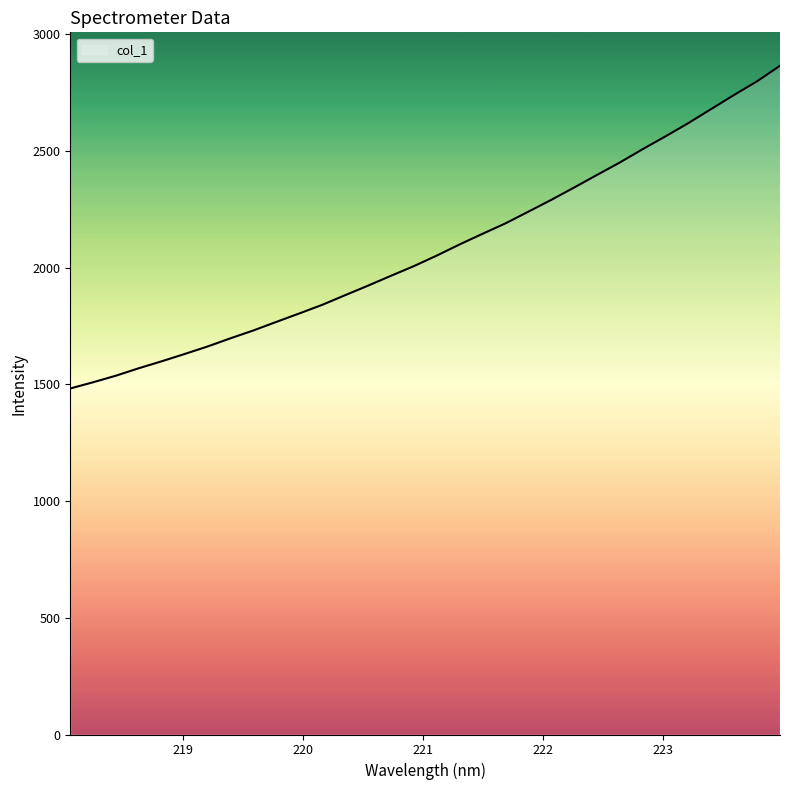

What is the greatest value displayed?

2865.7